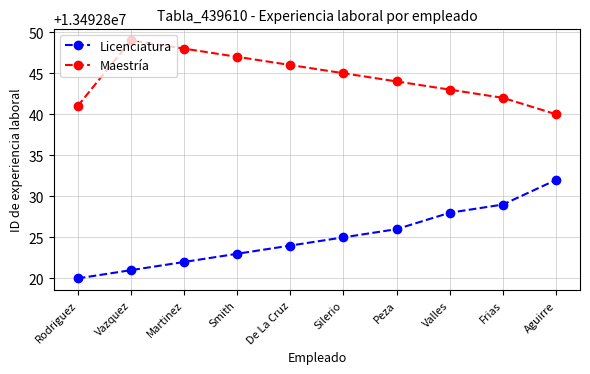

What is the minimum value shown in the chart?

13492820